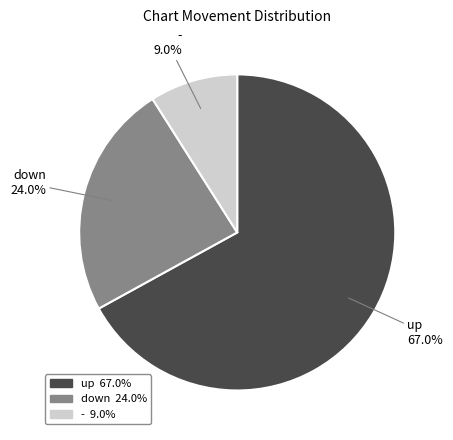

To the nearest percent, what portion does up represent?

67%